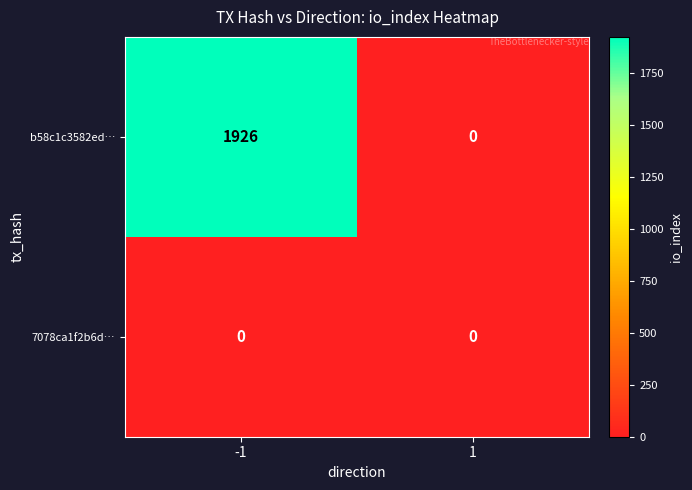

Which series has the widest spread of values?

b58c1c3582ed…